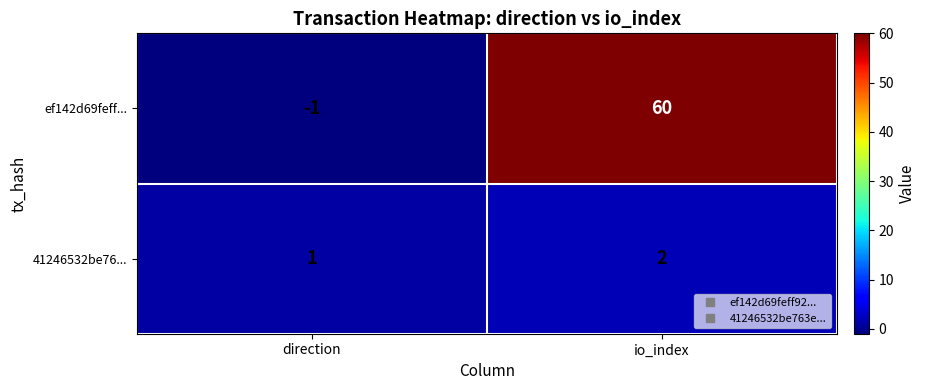

How many categories are shown in the chart?

2